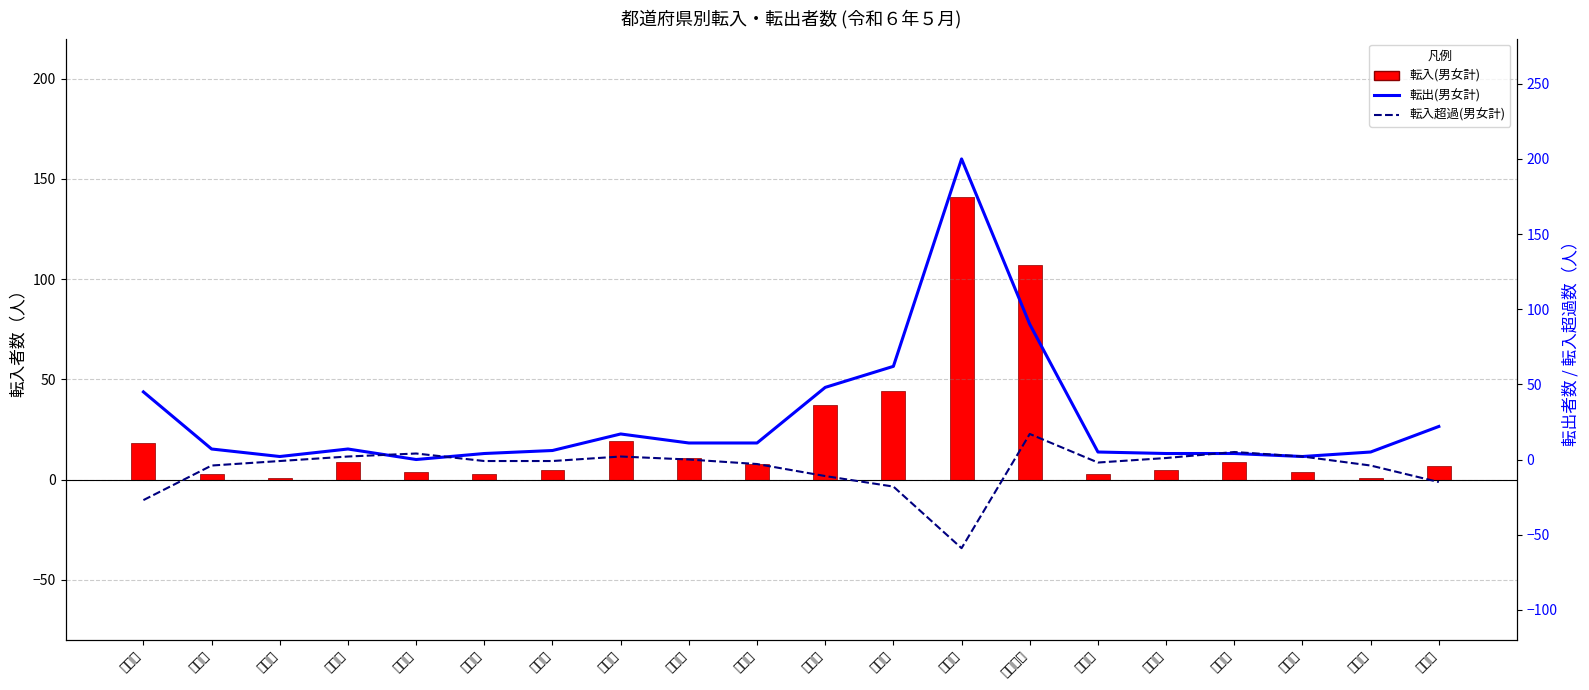

List the labels in order of 転入超過(男女計) value, smallest first.

東京都, 北海道, 千葉県, 長野県, 埼玉県, 青森県, 山梨県, 群馬県, 新潟県, 岩手県, 山形県, 福島県, 栃木県, 富山県, 宮城県, 茨城県, 福井県, 秋田県, 石川県, 神奈川県